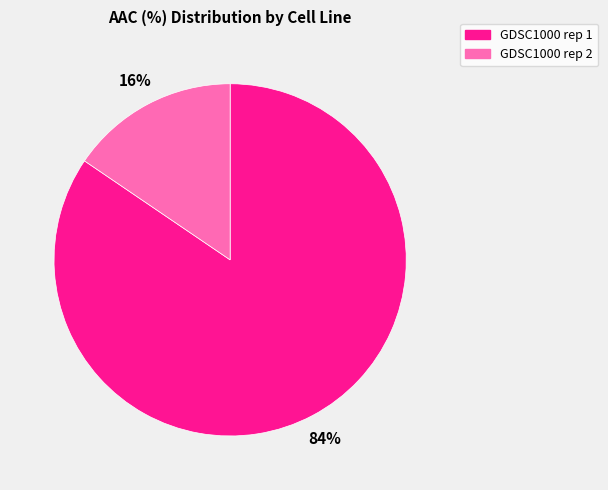

True or false: GDSC1000 rep 1 accounts for 84% of the total.

True